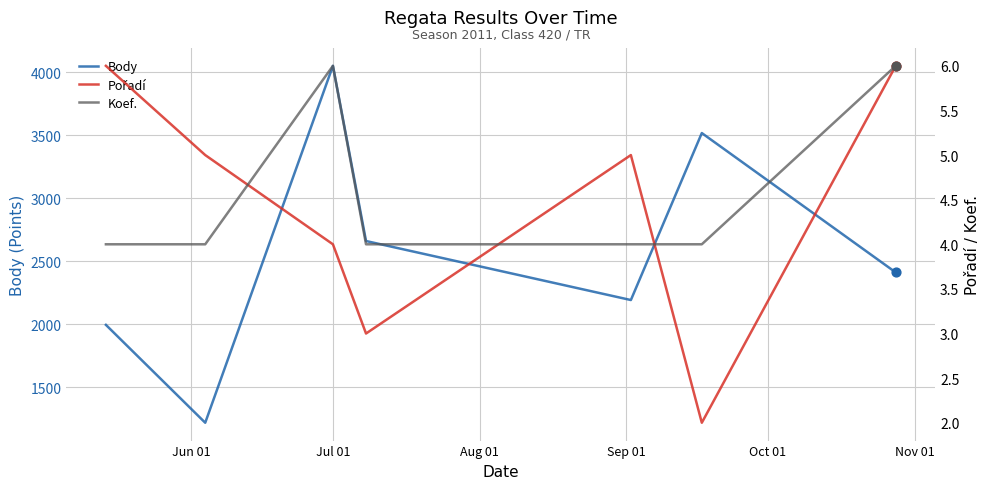

Which series has the largest Y range (max minus min)?

Body